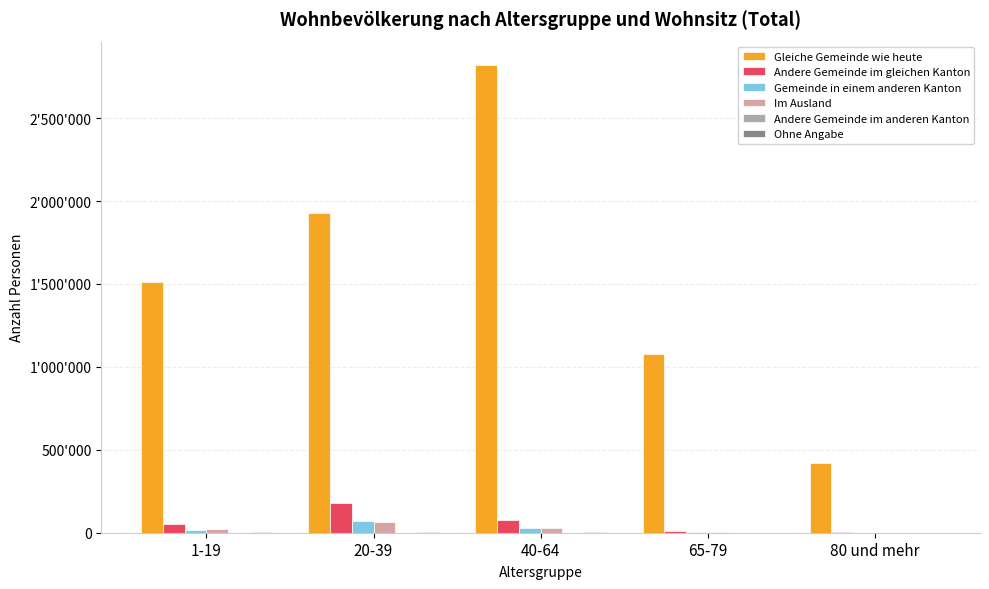

Does the chart contain any negative values?

No